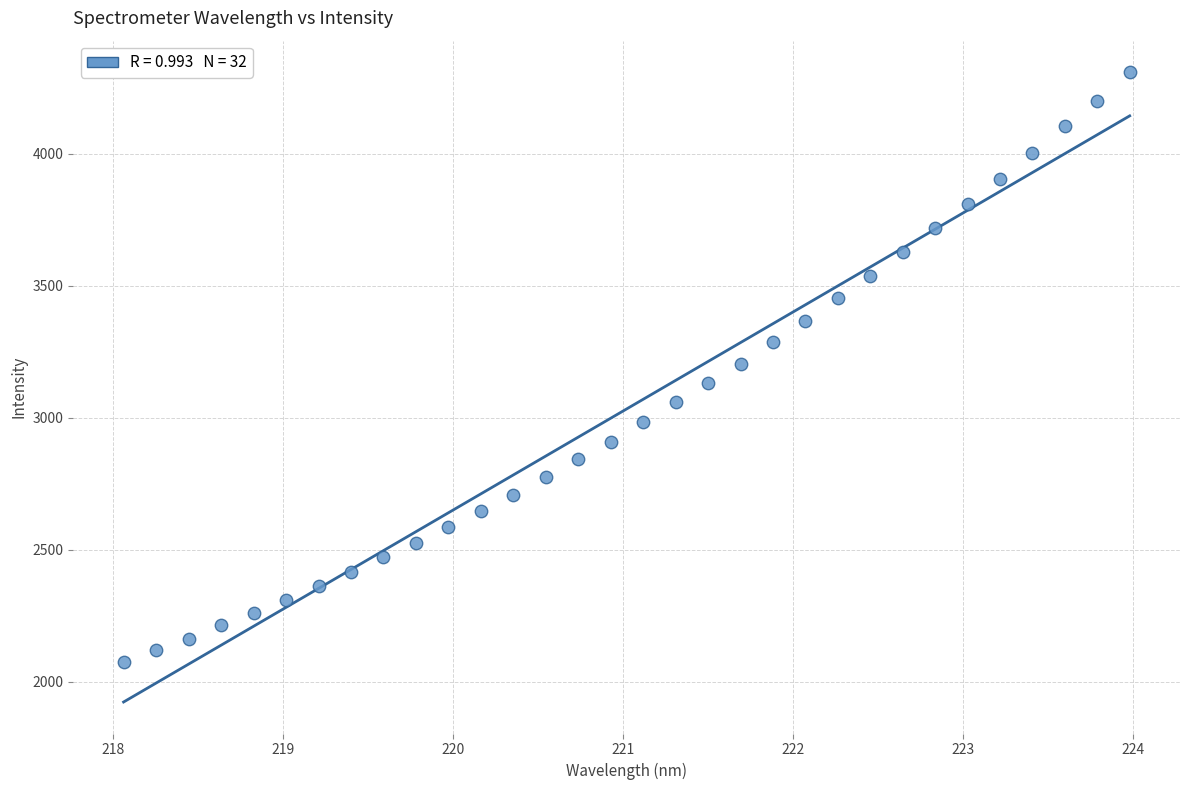

What is the range of X values (max minus min)?

5.9